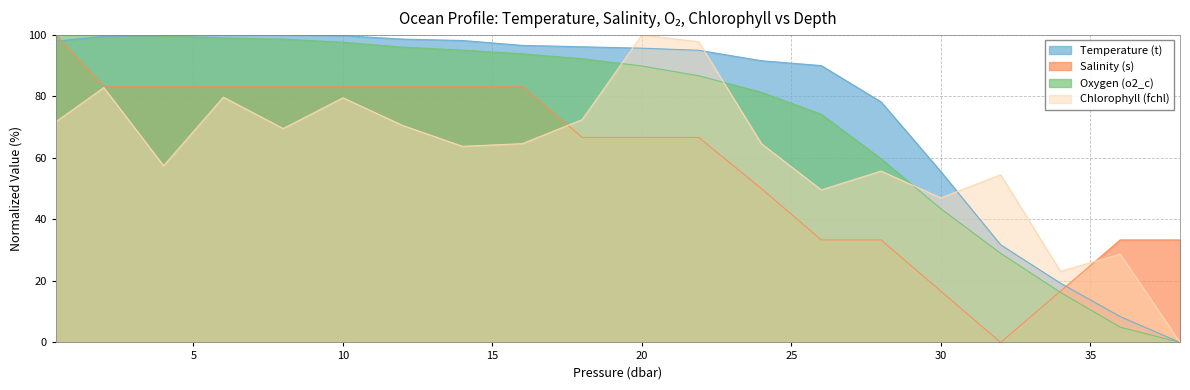

True or false: Oxygen (o2_c) and Chlorophyll (fchl) intersect in this chart.

True